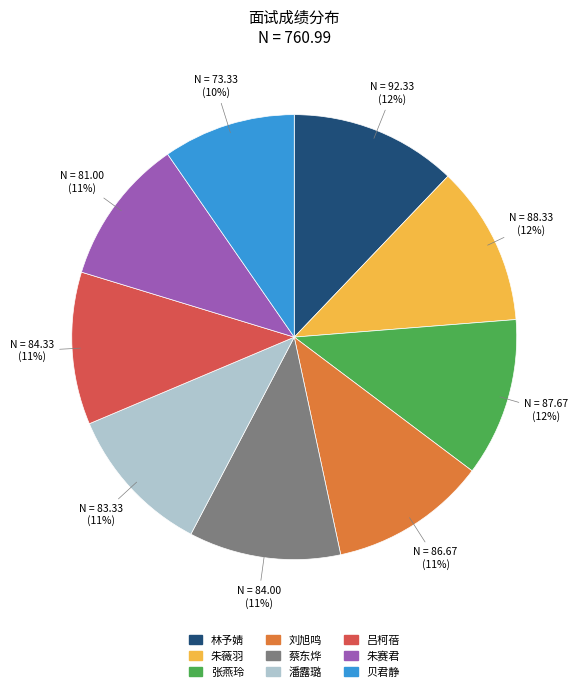

How many slices are in this pie chart?

9